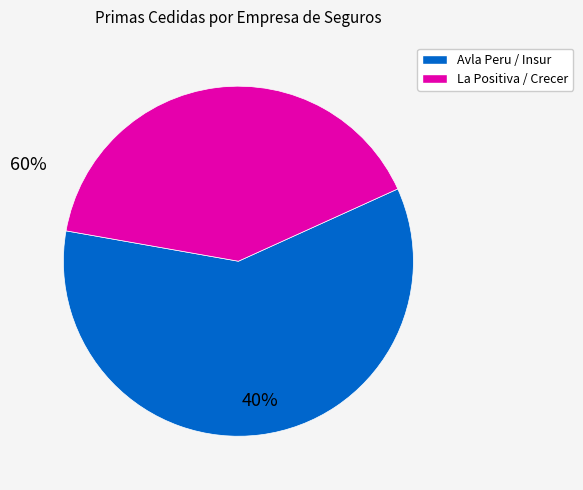

How many segments does this pie chart have?

2